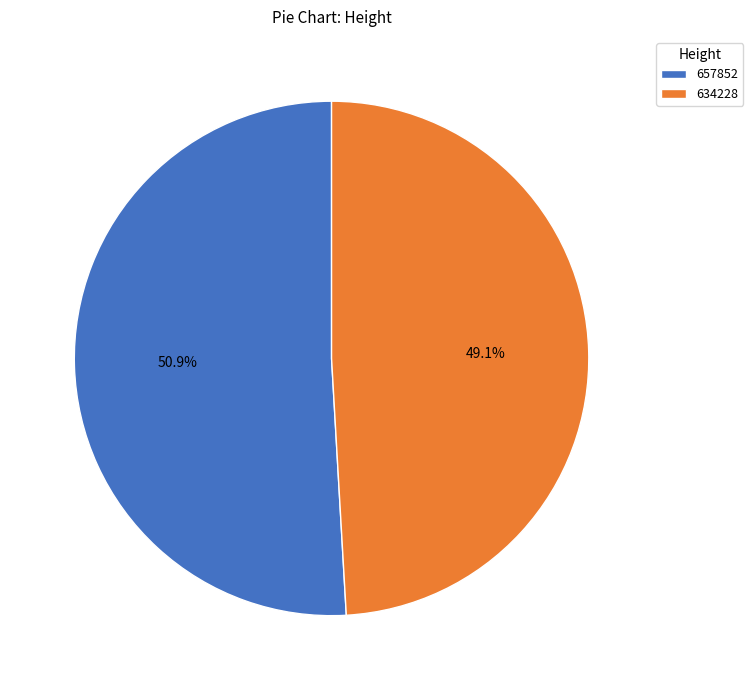

What percentage do 634228 and 657852 together represent?

100.0%